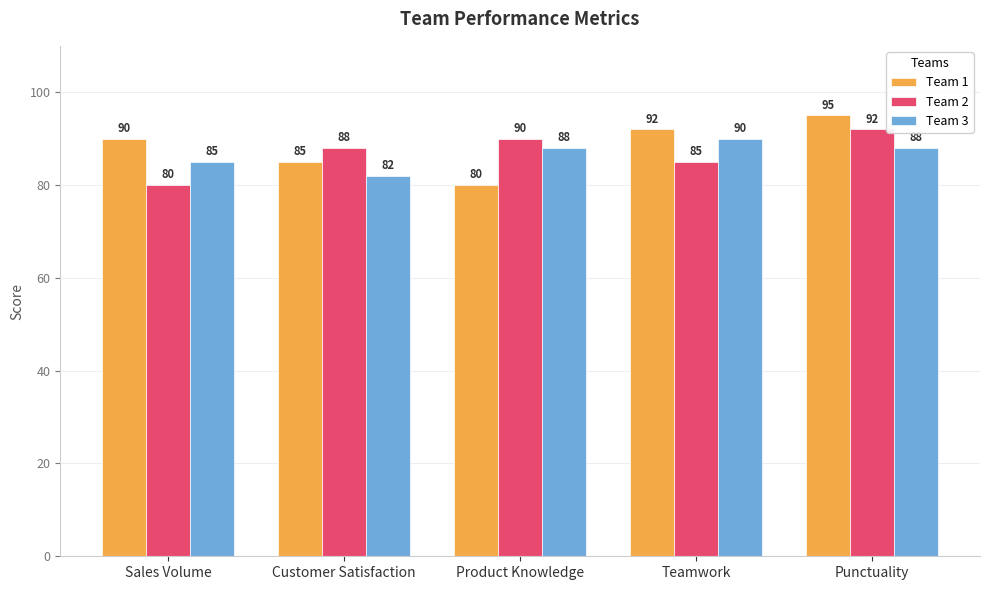

At which label is Team 2 closest to 86?

Teamwork